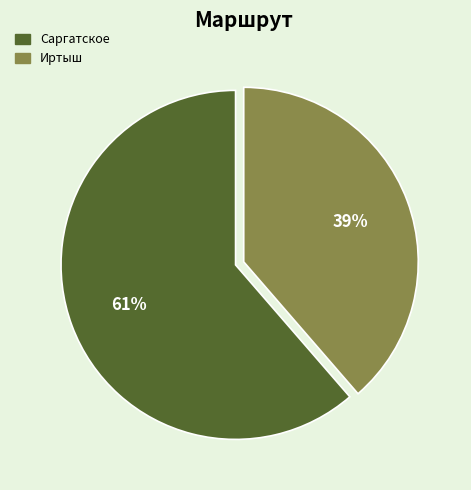

Combined, do Саргатское and Иртыш account for over 50%?

Yes